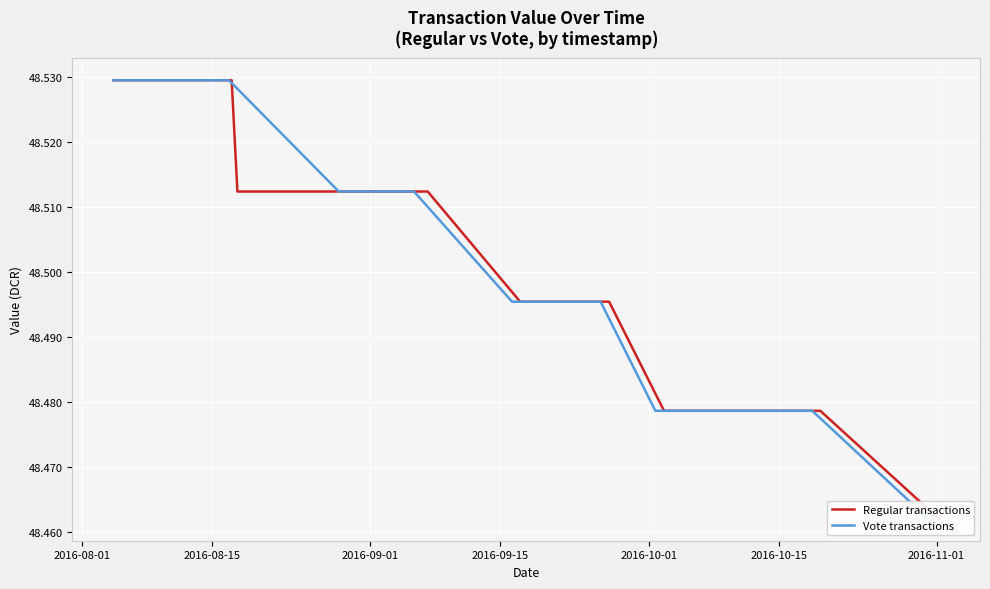

The value of Regular transactions at 2016-08-01 is 48.5. True or false?

True